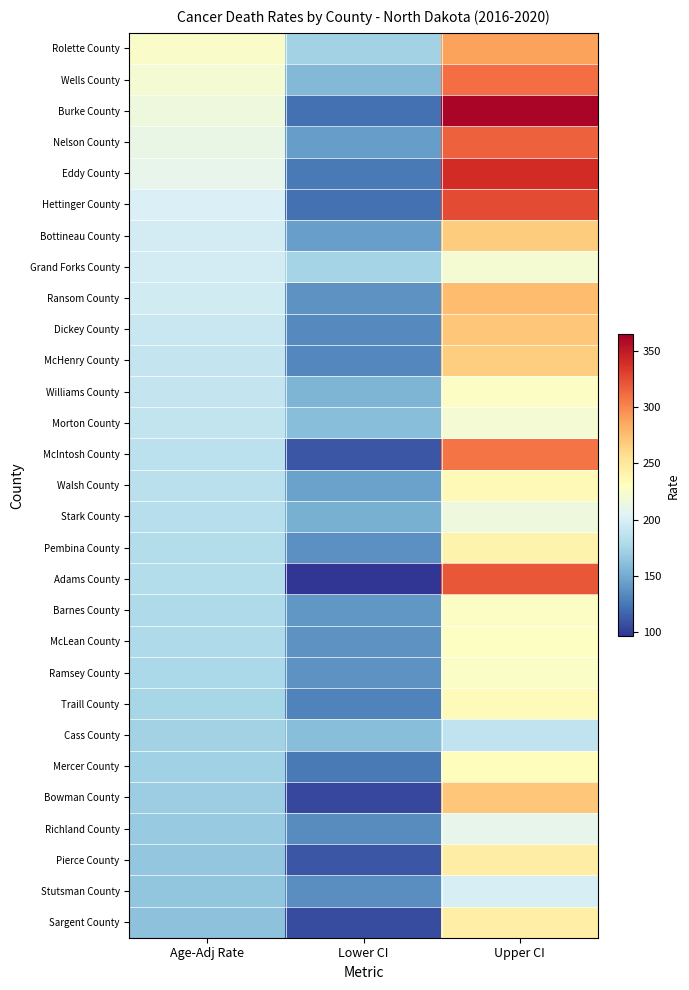

Reading right to left, what are all the values shown in this chart?

Rolette County: Upper CI=288.6	Lower CI=173.6	Age-Adj Rate=225.9
Wells County: Upper CI=310.9	Lower CI=157.6	Age-Adj Rate=221.4
Burke County: Upper CI=361.4	Lower CI=121.9	Age-Adj Rate=215.9
Nelson County: Upper CI=316.6	Lower CI=142.8	Age-Adj Rate=212.0
Eddy County: Upper CI=340.8	Lower CI=126.1	Age-Adj Rate=209.7
Hettinger County: Upper CI=326.0	Lower CI=121.4	Age-Adj Rate=201.6
Bottineau County: Upper CI=268.0	Lower CI=143.4	Age-Adj Rate=197.5
Grand Forks County: Upper CI=221.1	Lower CI=174.6	Age-Adj Rate=196.9
Ransom County: Upper CI=275.8	Lower CI=137.2	Age-Adj Rate=196.6
Dickey County: Upper CI=271.4	Lower CI=133.0	Age-Adj Rate=191.7
McHenry County: Upper CI=266.9	Lower CI=132.1	Age-Adj Rate=190.2
Williams County: Upper CI=228.1	Lower CI=155.7	Age-Adj Rate=189.6
Morton County: Upper CI=221.0	Lower CI=161.1	Age-Adj Rate=189.2
McIntosh County: Upper CI=308.0	Lower CI=109.8	Age-Adj Rate=185.9
Walsh County: Upper CI=235.7	Lower CI=144.4	Age-Adj Rate=185.3
Stark County: Upper CI=216.7	Lower CI=152.4	Age-Adj Rate=182.5
Pembina County: Upper CI=241.0	Lower CI=136.4	Age-Adj Rate=181.8
Adams County: Upper CI=320.3	Lower CI=96.6	Age-Adj Rate=181.5
Barnes County: Upper CI=228.0	Lower CI=139.1	Age-Adj Rate=178.8
McLean County: Upper CI=229.0	Lower CI=137.6	Age-Adj Rate=178.1
Ramsey County: Upper CI=226.5	Lower CI=137.9	Age-Adj Rate=177.7
Traill County: Upper CI=233.1	Lower CI=129.8	Age-Adj Rate=175.1
Cass County: Upper CI=187.8	Lower CI=160.1	Age-Adj Rate=173.6
Mercer County: Upper CI=232.6	Lower CI=125.5	Age-Adj Rate=172.5
Bowman County: Upper CI=270.8	Lower CI=103.7	Age-Adj Rate=170.3
Richland County: Upper CI=209.5	Lower CI=134.2	Age-Adj Rate=168.5
Pierce County: Upper CI=245.3	Lower CI=110.5	Age-Adj Rate=165.7
Stutsman County: Upper CI=199.9	Lower CI=135.3	Age-Adj Rate=165.1
Sargent County: Upper CI=244.3	Lower CI=106.0	Age-Adj Rate=162.6